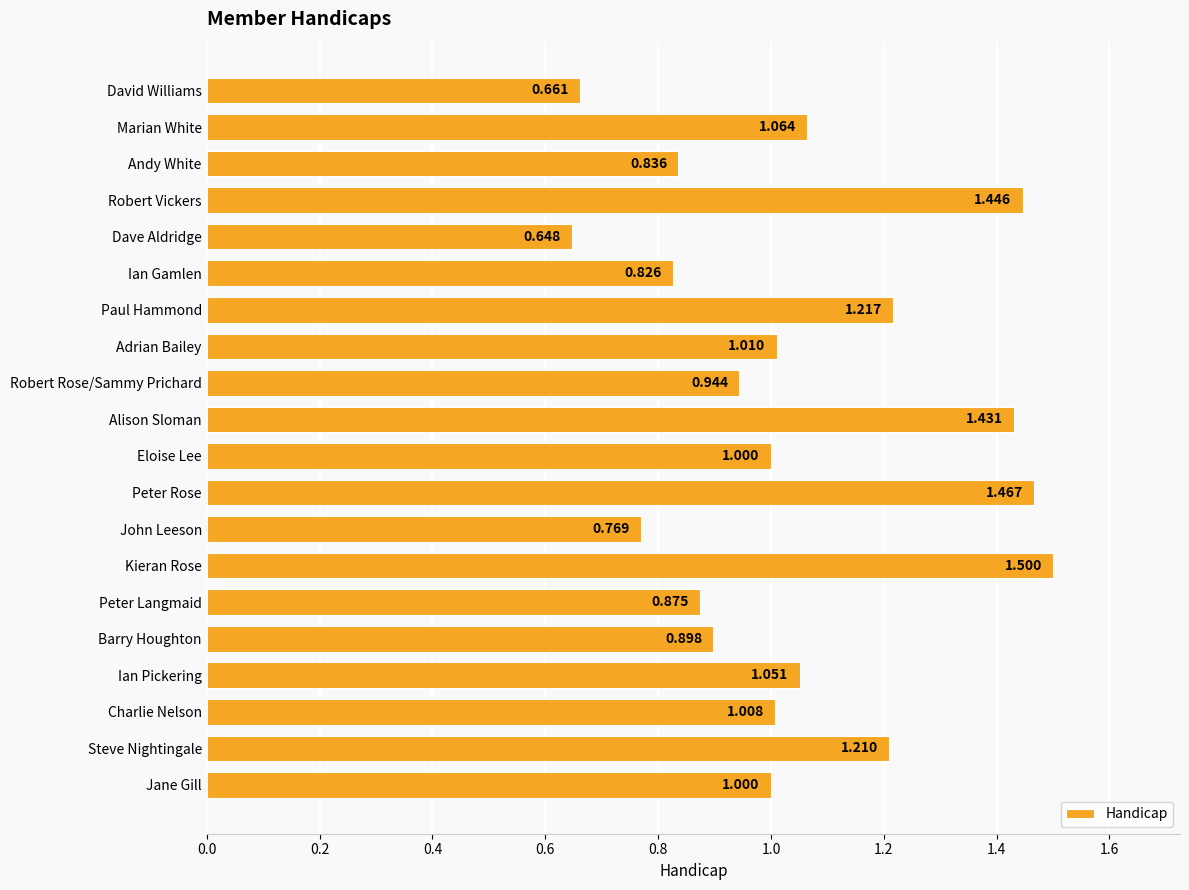

What is the label of the 4th bar from the top?

Robert Vickers